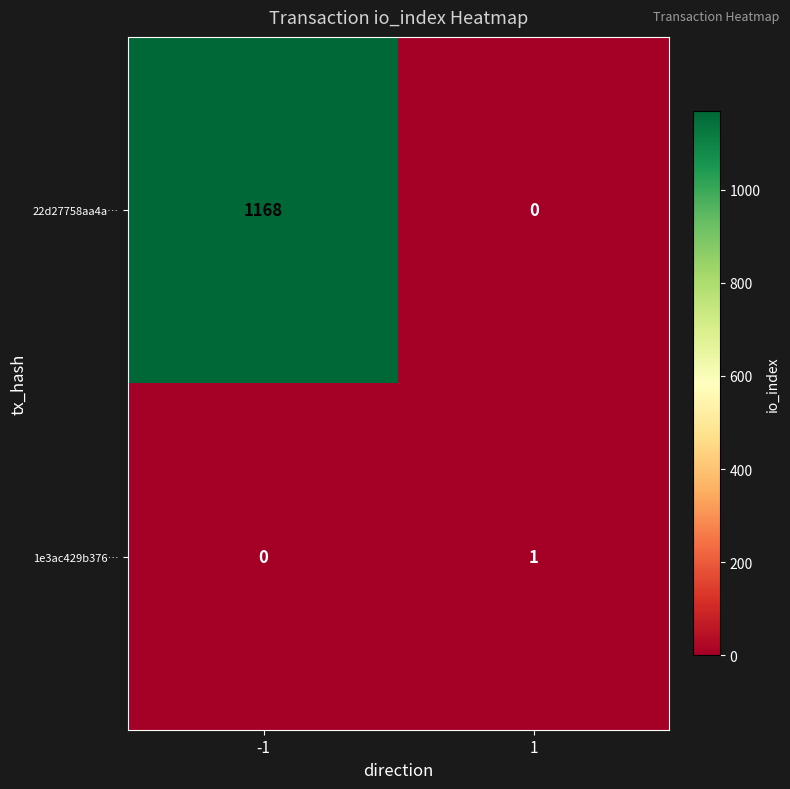

Which series changed the most between -1 and 1?

22d27758aa4a…